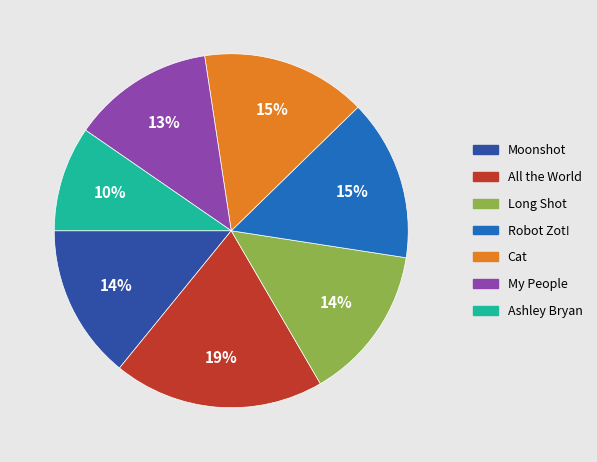

How many segments does this pie chart have?

7